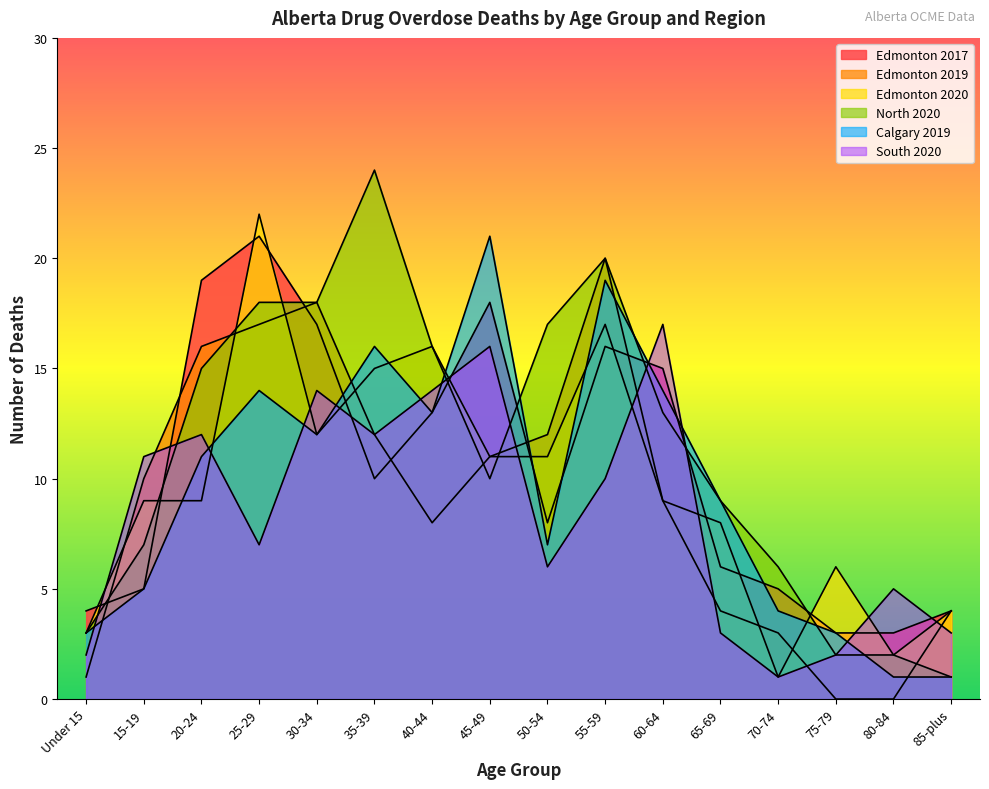

Rank the series at 55-59 from highest to lowest value.

Edmonton 2019, North 2020, Calgary 2019, Edmonton 2020, Edmonton 2017, South 2020